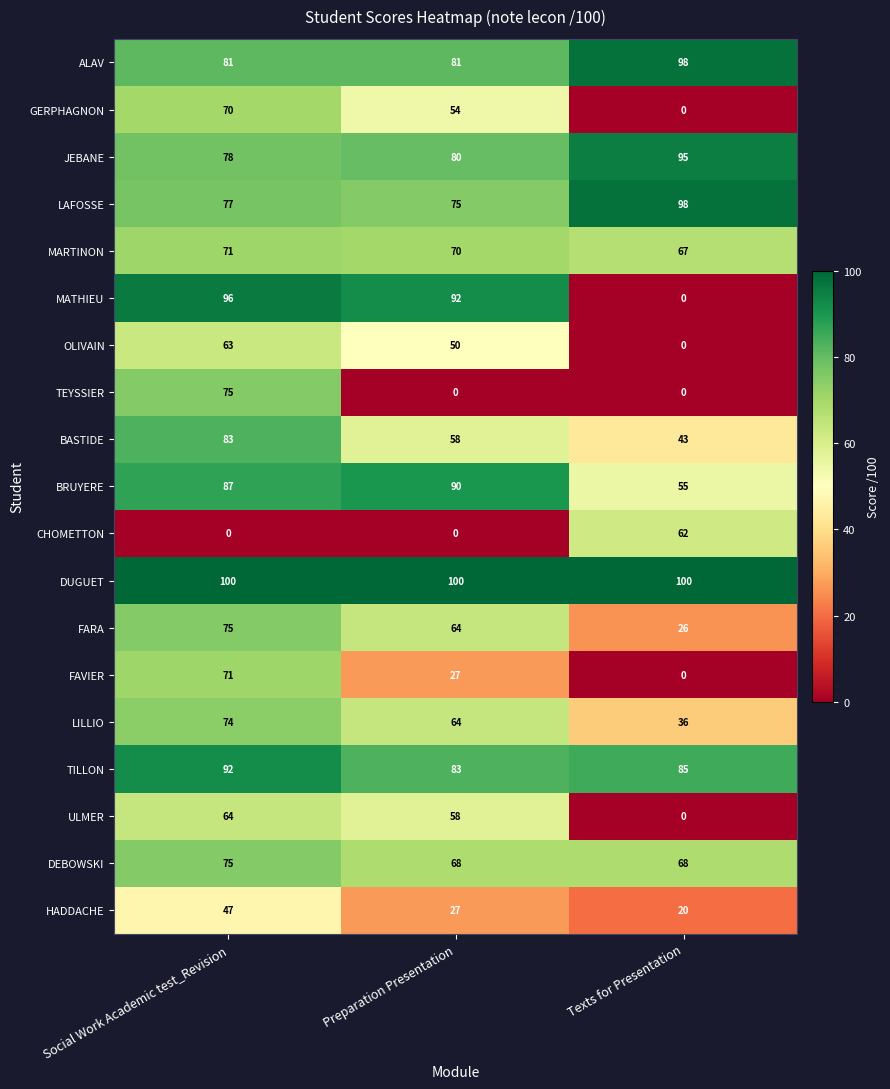

Which series has the largest total across all categories?

DUGUET